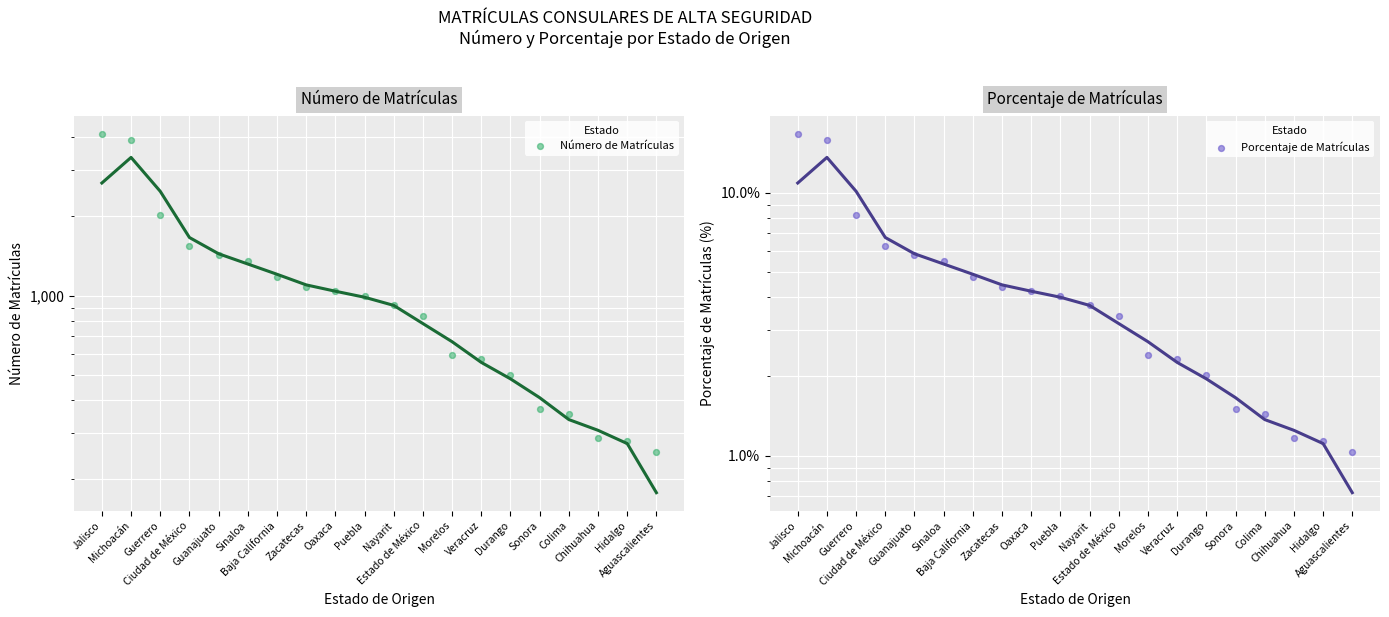

Which series has the widest spread of Y values?

Número de Matrículas